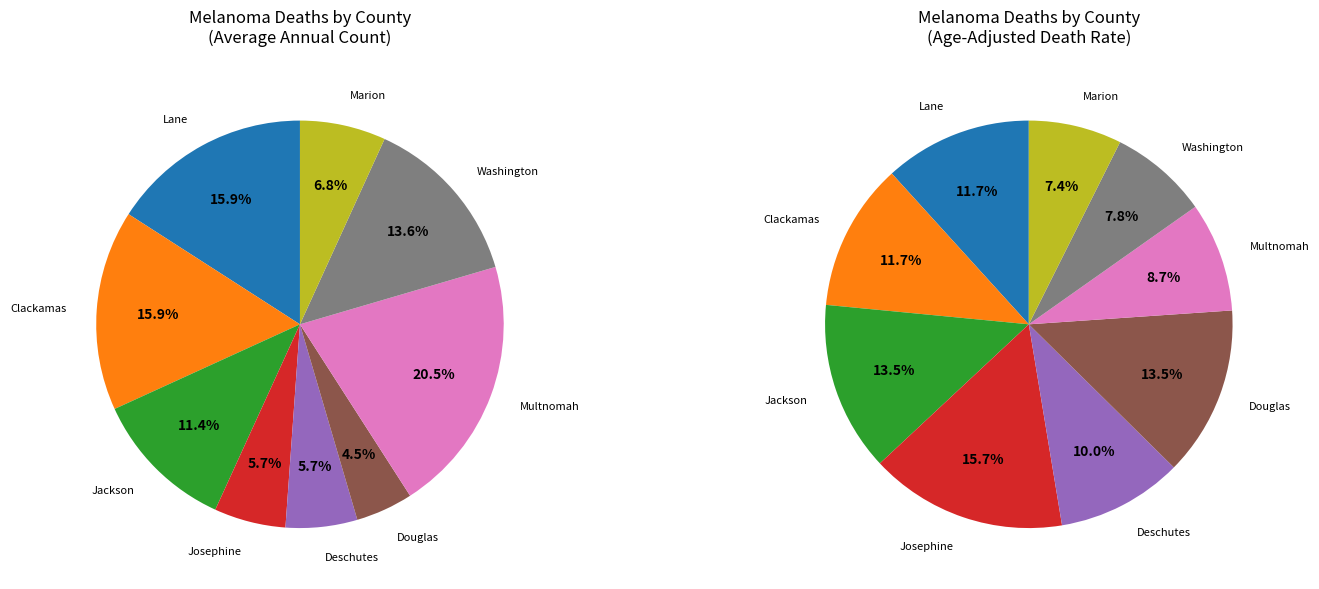

What is the ratio of the value at Lane County to the value at Douglas County?

3.5